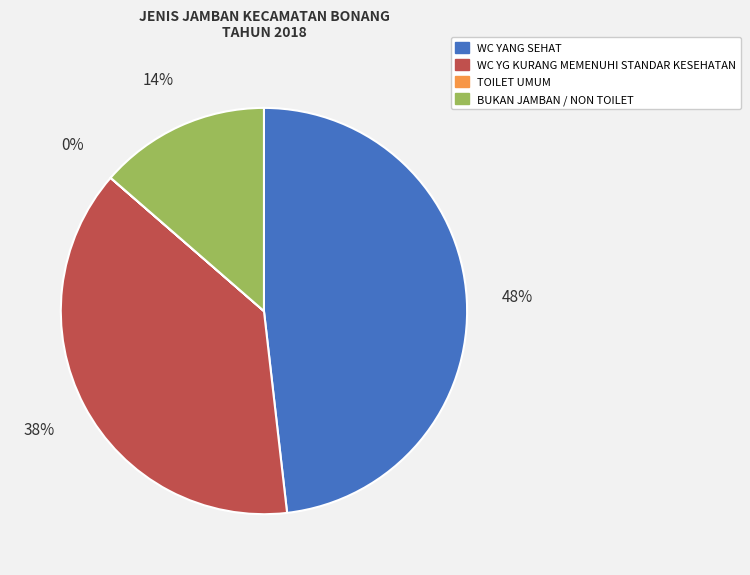

Is there a majority slice in this chart?

No